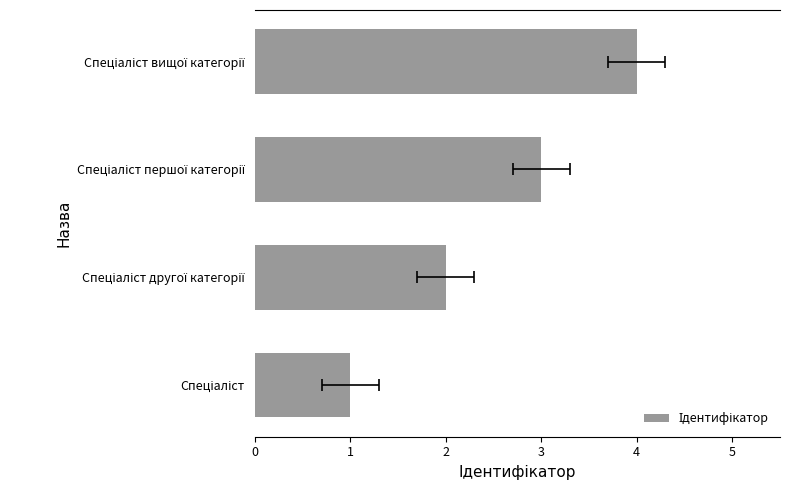

Is it true that the value at Спеціаліст першої категорії is 1?

False